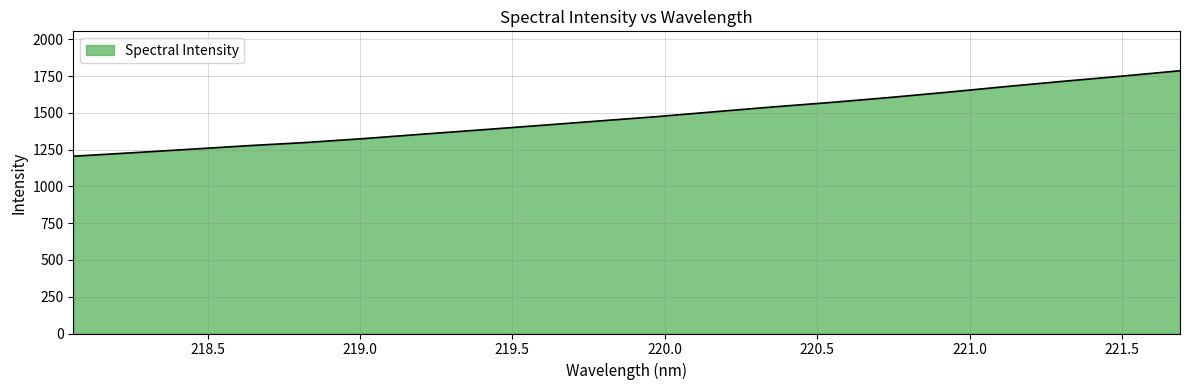

What is the smallest value displayed?

1206.1